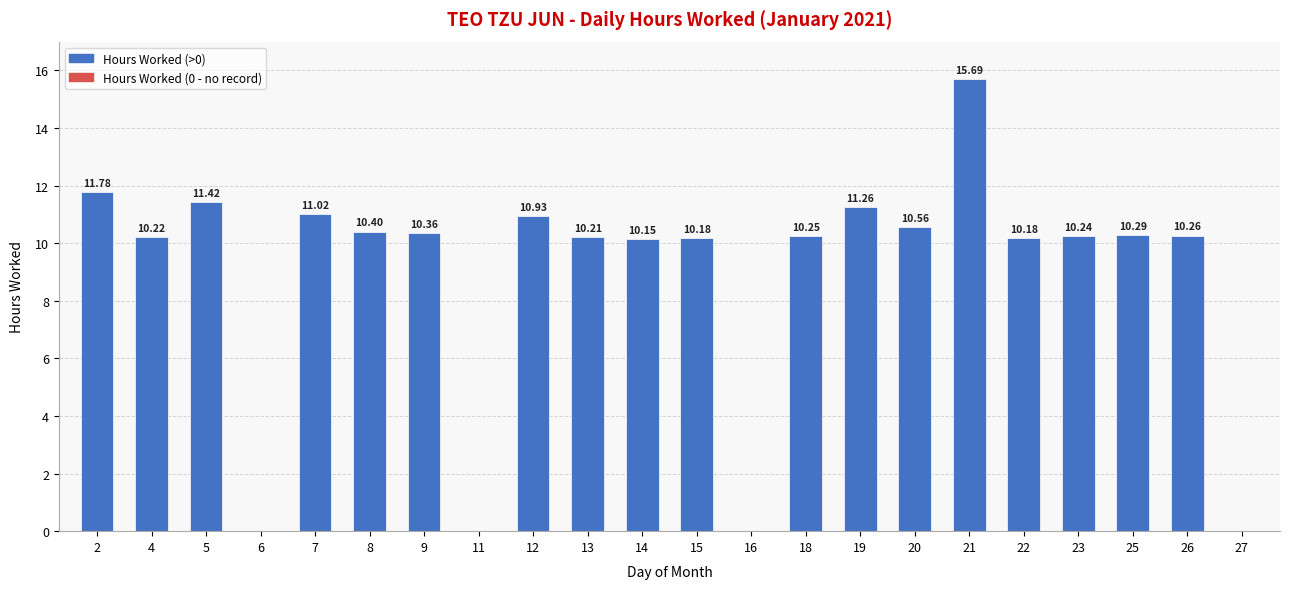

Count the number of categories in the chart.

22